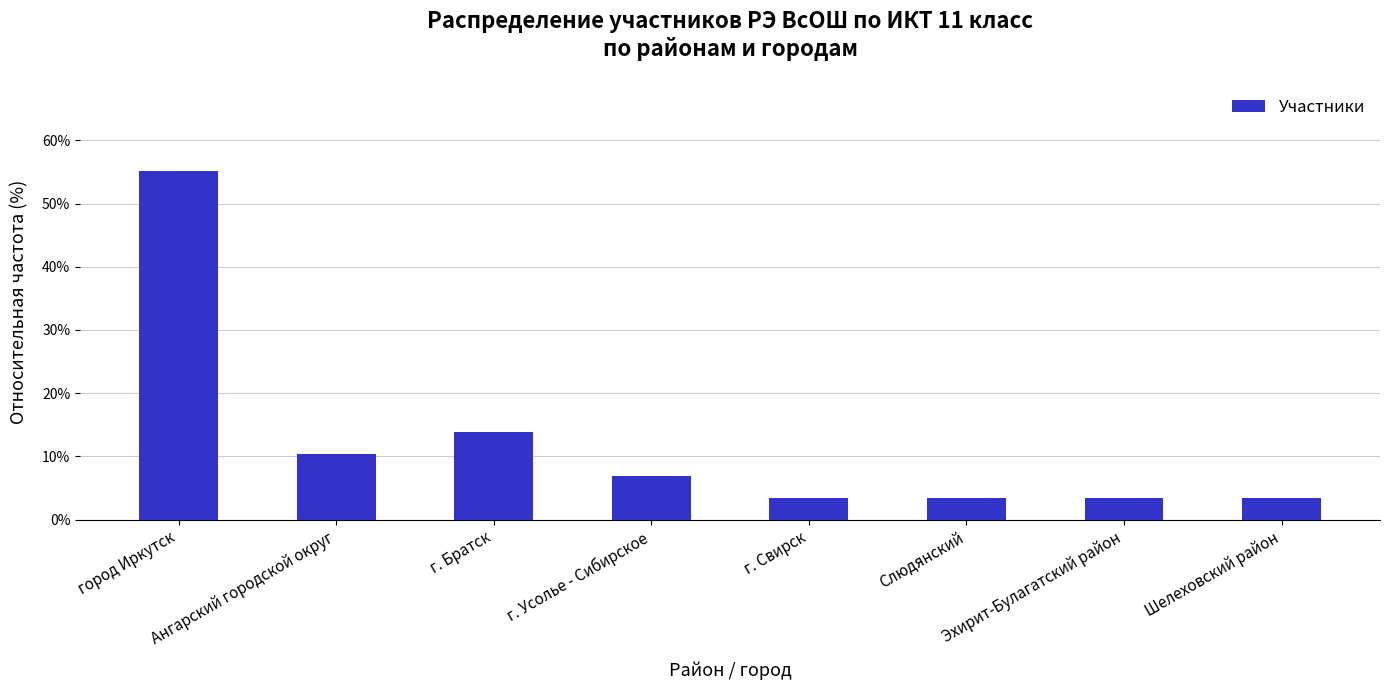

The chart shows a value of 13.8 at г. Братск. True or false?

True